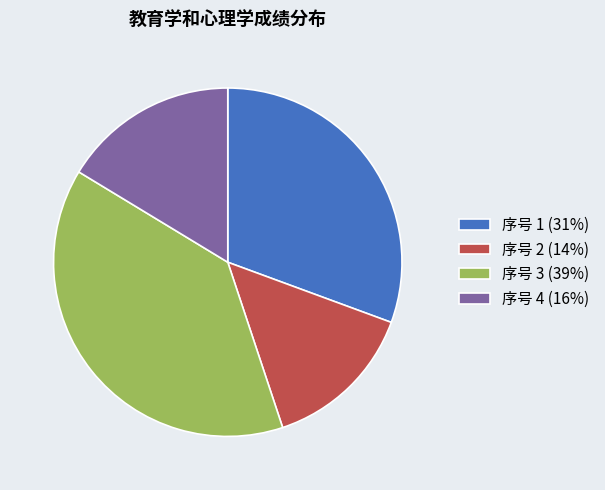

Rank the categories by value from highest to lowest.

序号 3 (39%), 序号 1 (31%), 序号 4 (16%), 序号 2 (14%)